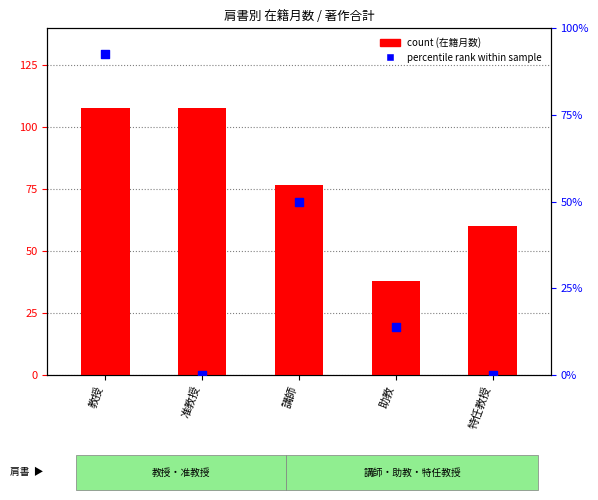

Which series contains the lowest Y value?

percentile rank within the sample